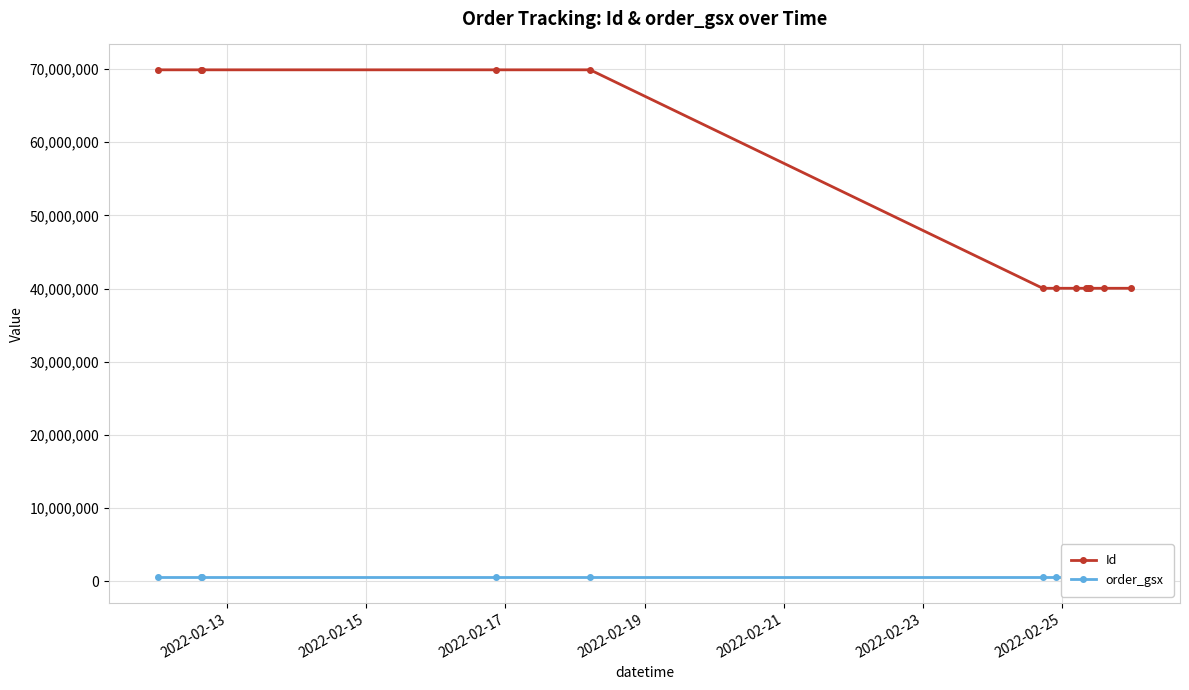

What is the value of the Id point at the 9th from the left?

40038990